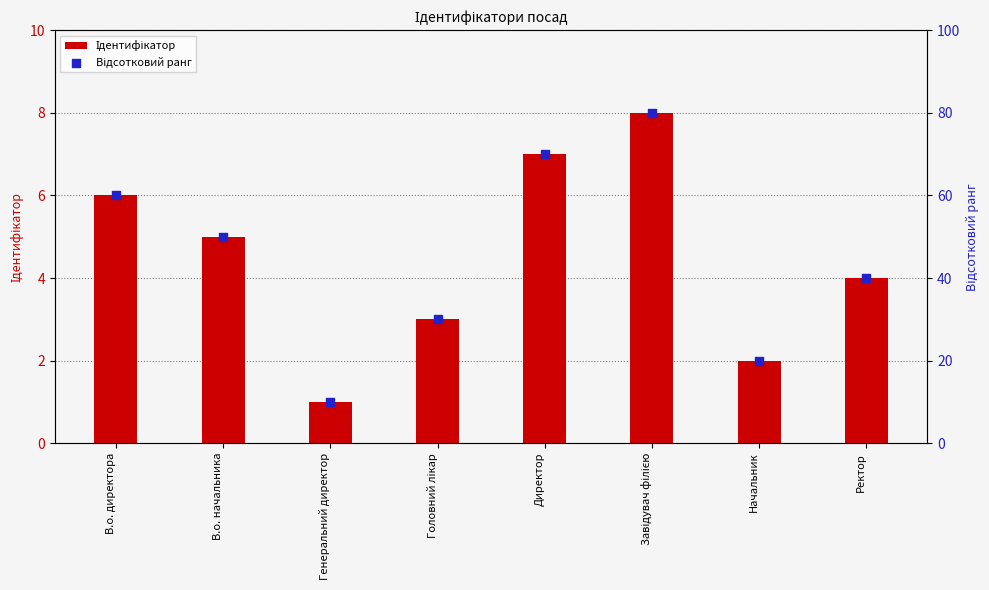

Is the value of Відсотковий ранг at Генеральний директор greater than the value of Ідентифікатор at Ректор?

Yes